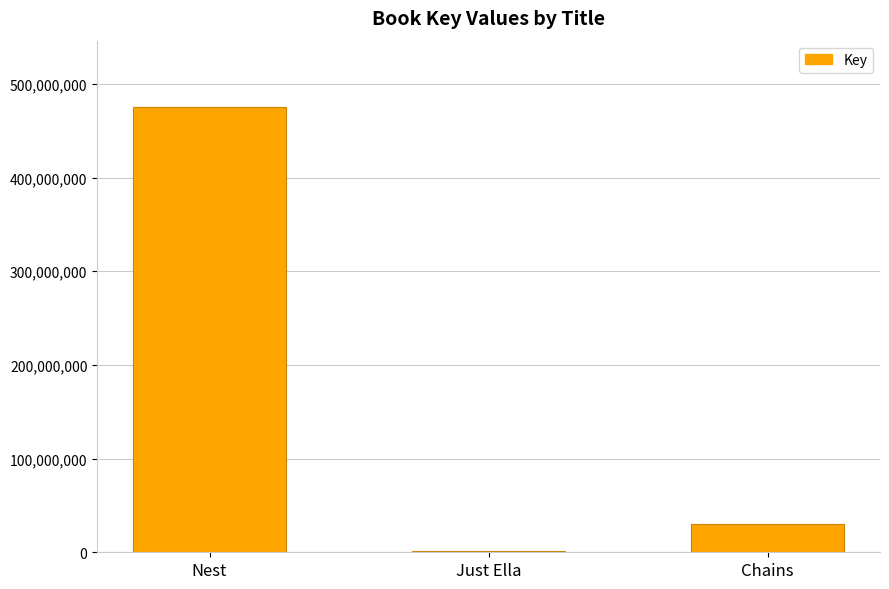

Between Chains and Just Ella, which is larger?

Chains